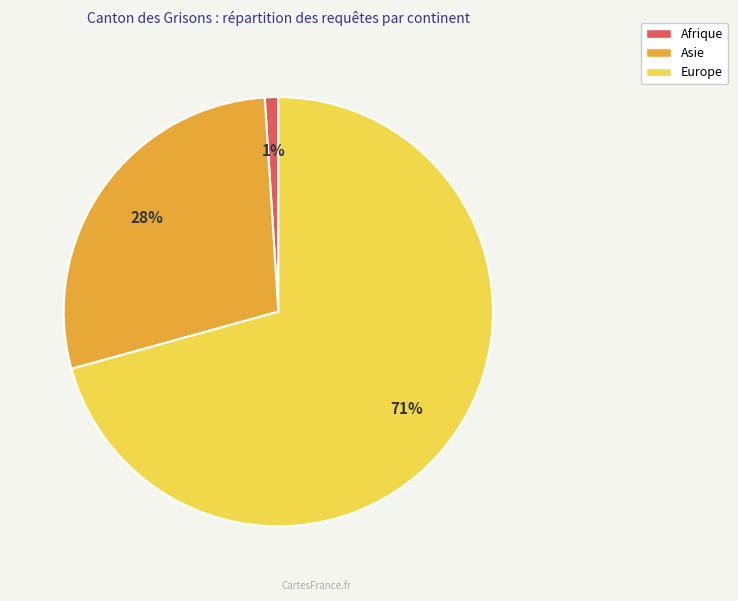

To the nearest percent, what is the average slice percentage?

33%